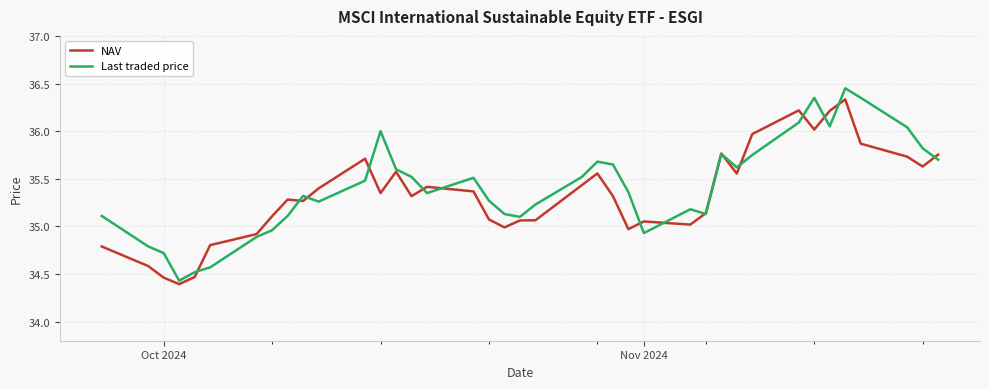

What is the lowest value of the NAV series?

34.4